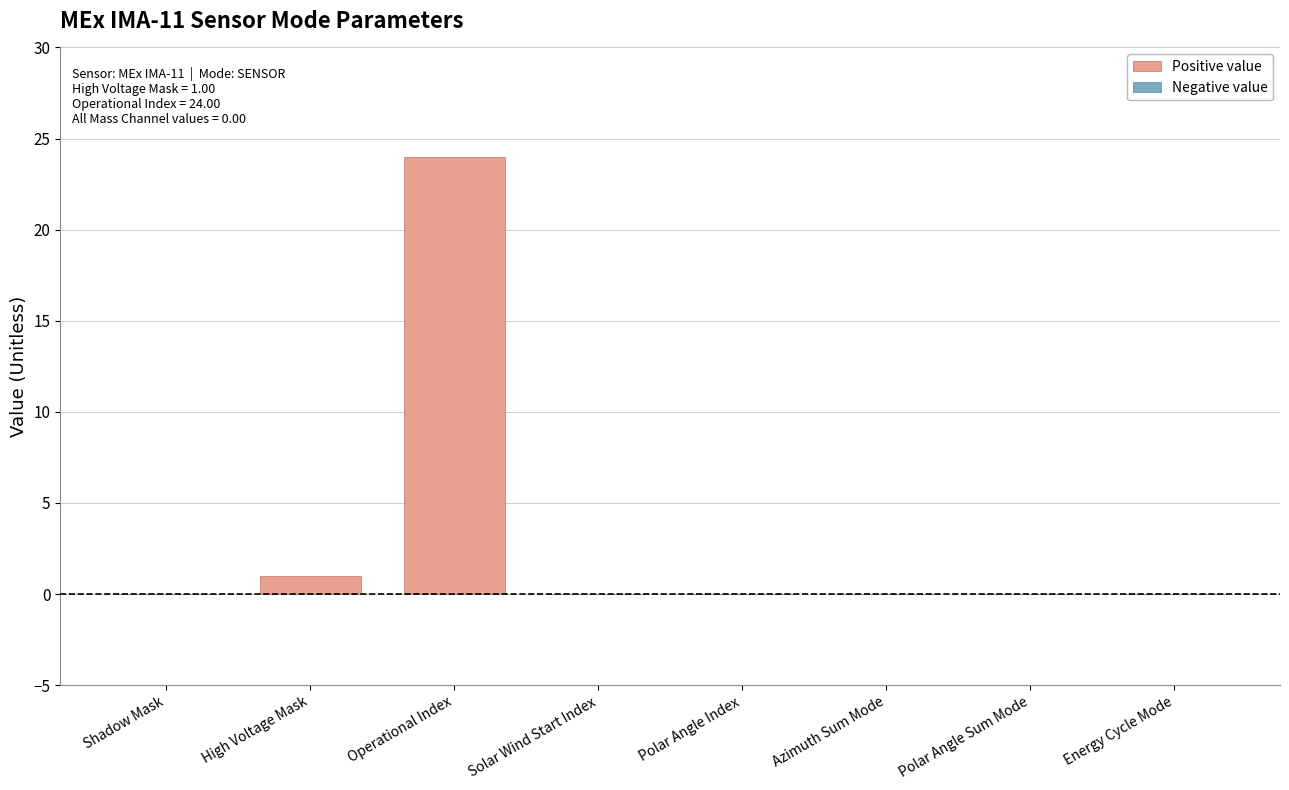

At which category does the chart reach its peak across all series?

Operational Index